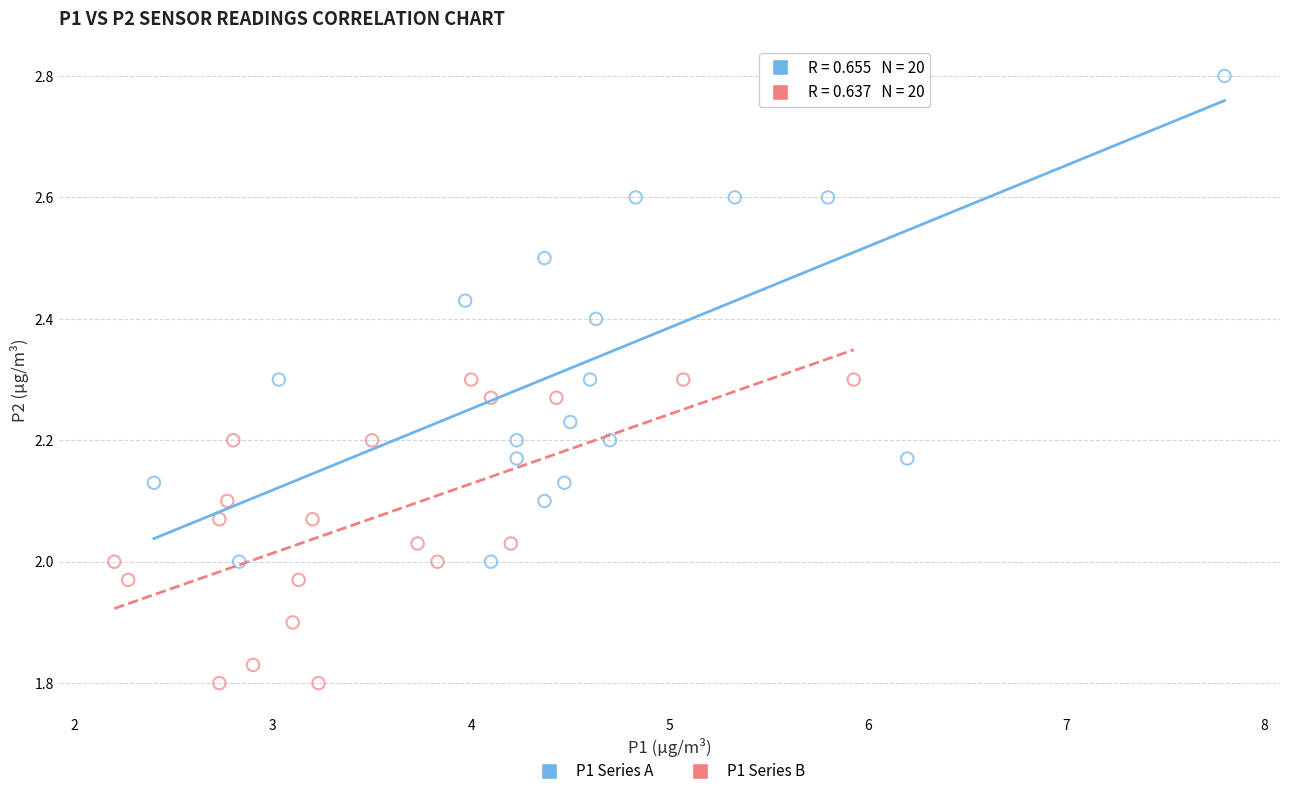

Which series reaches the maximum Y coordinate?

P1 Series A